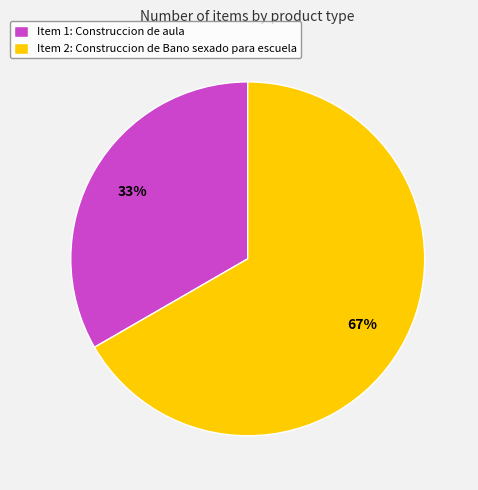

Between Item 2: Construccion de Bano sexado para escuela and Item 1: Construccion de aula, which is larger?

Item 2: Construccion de Bano sexado para escuela